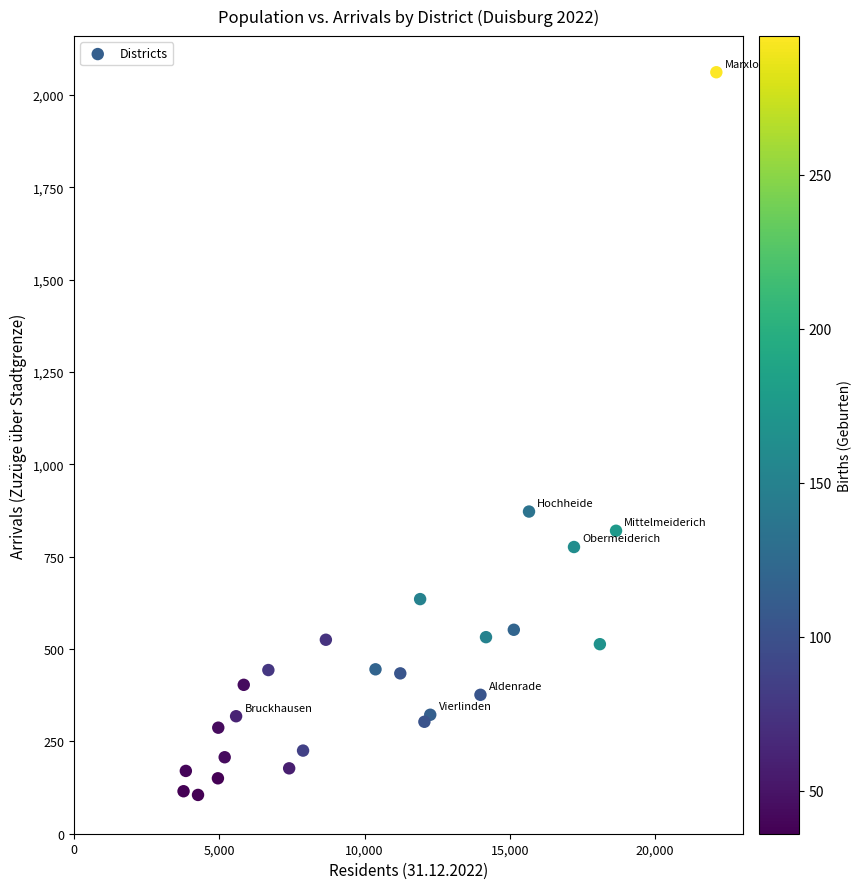

What Y value in the scatter plot is closest to 1083?

872